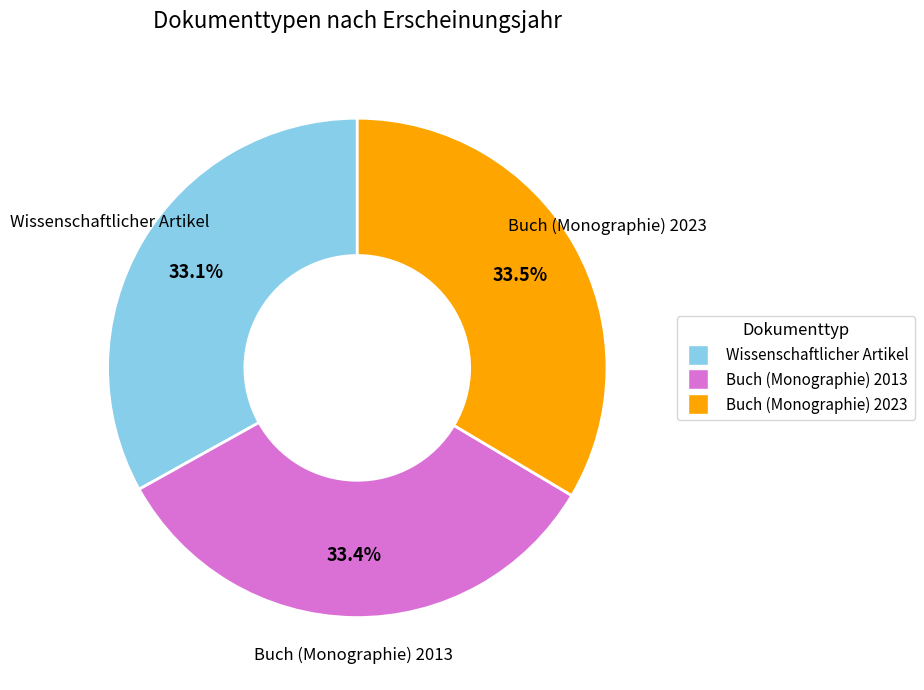

Approximately how many times larger is the value at Buch (Monographie) 2013 compared to Wissenschaftlicher Artikel?

1.0